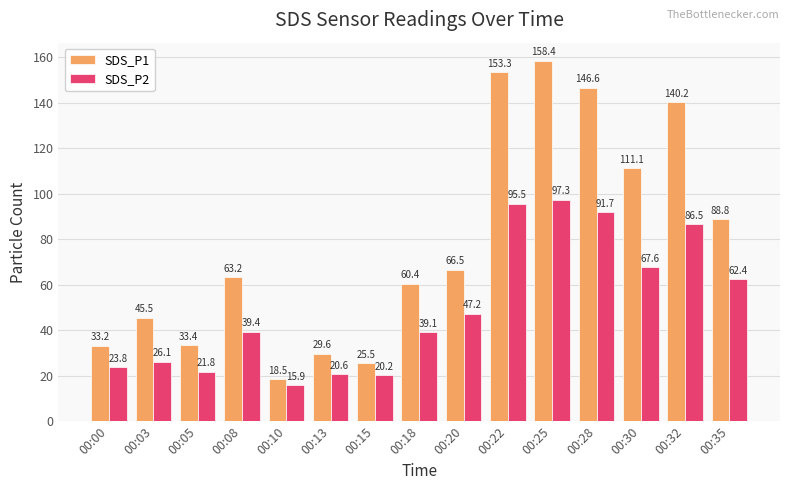

What is the difference between the SDS_P1 values at 00:32 and 00:25?

18.2